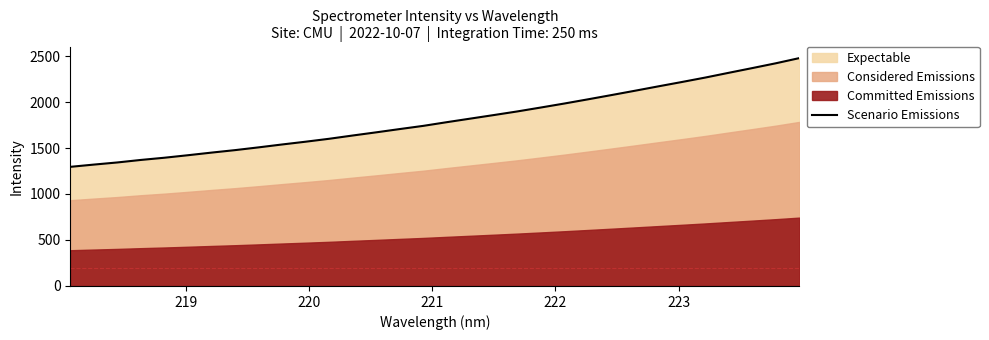

Reading right to left, transcribe all the data shown in this chart.

2477.2	2421.0	2368.9	2317.7	2265.9	2217.4	2170.2	2122.3	2075.2	2028.9	1983.5	1940.1	1897.6	1858.1	1819.4	1780.7	1740.7	1705.9	1670.3	1635.9	1600.3	1568.5	1538.4	1506.9	1477.0	1449.9	1421.5	1394.3	1370.3	1342.9	1319.7	1295.2